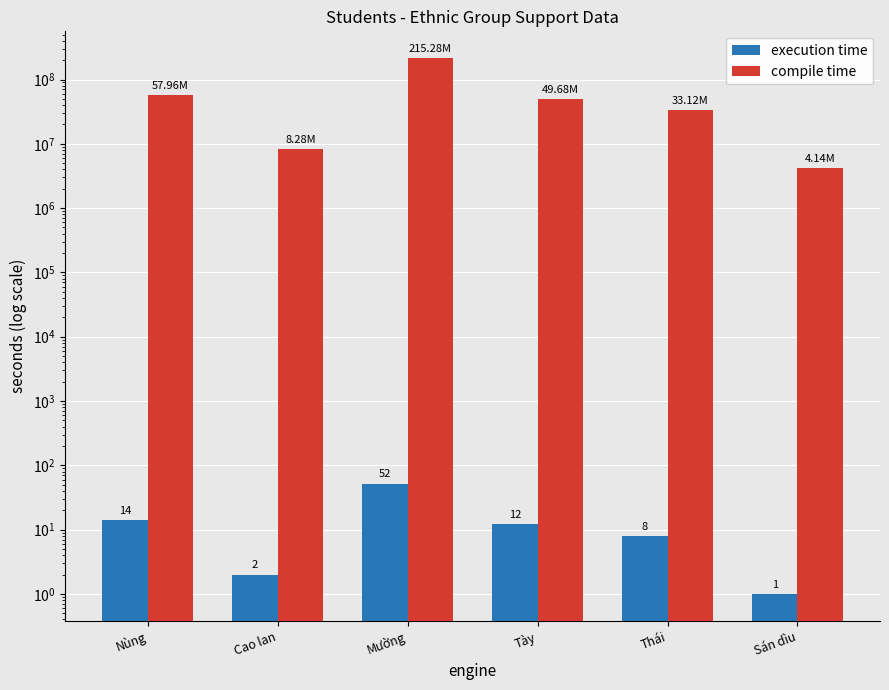

Reading left to right, list all the values displayed in this chart.

execution time: Nùng=14	Cao lan=2	Mường=52	Tày=12	Thái=8	Sán dìu=1
compile time: Nùng=57960000	Cao lan=8280000	Mường=215280000	Tày=49680000	Thái=33120000	Sán dìu=4140000